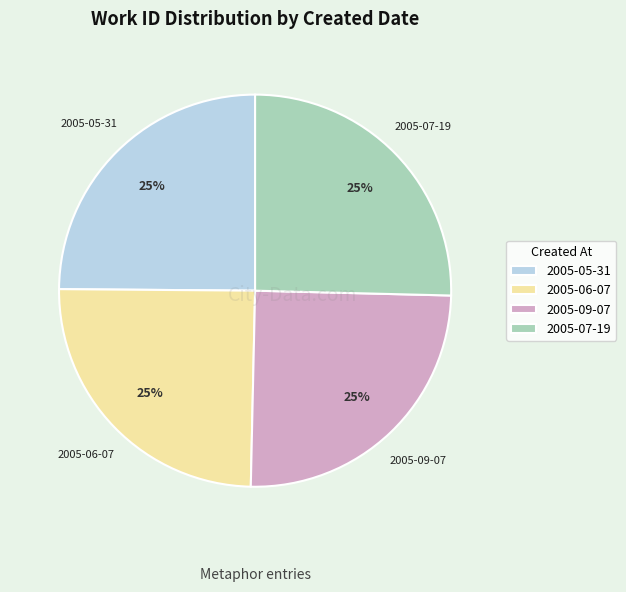

Does any single category account for the majority?

No